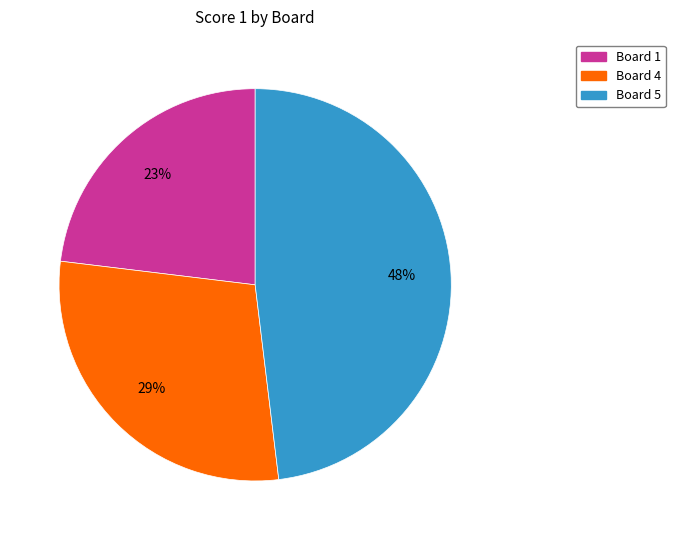

To the nearest percent, what is the average slice percentage?

33%